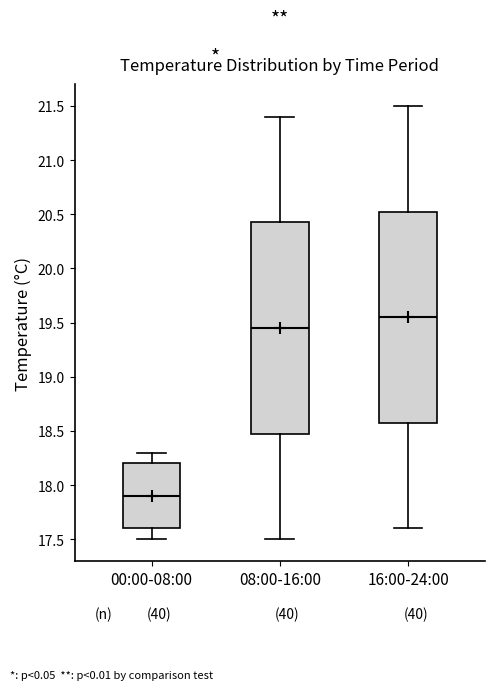

Reading left to right, transcribe this box plot: for each box, give where its median line is, the range the box spans, and where its two whiskers end, as read against the y-axis. The values are not printed on the chart, so give them approximately, as read against the axis.

00:00-08:00: median 17.90, box 17.60 to 18.20, whiskers 17.50 to 18.30
08:00-16:00: median 19.45, box 18.50 to 20.45, whiskers 17.50 to 21.40
16:00-24:00: median 19.55, box 18.60 to 20.55, whiskers 17.60 to 21.50